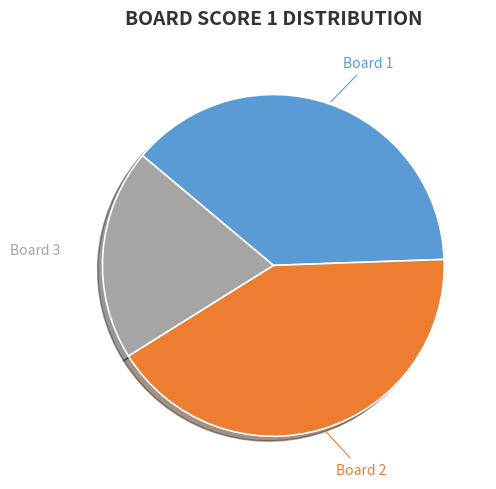

Is there a majority slice in this chart?

No